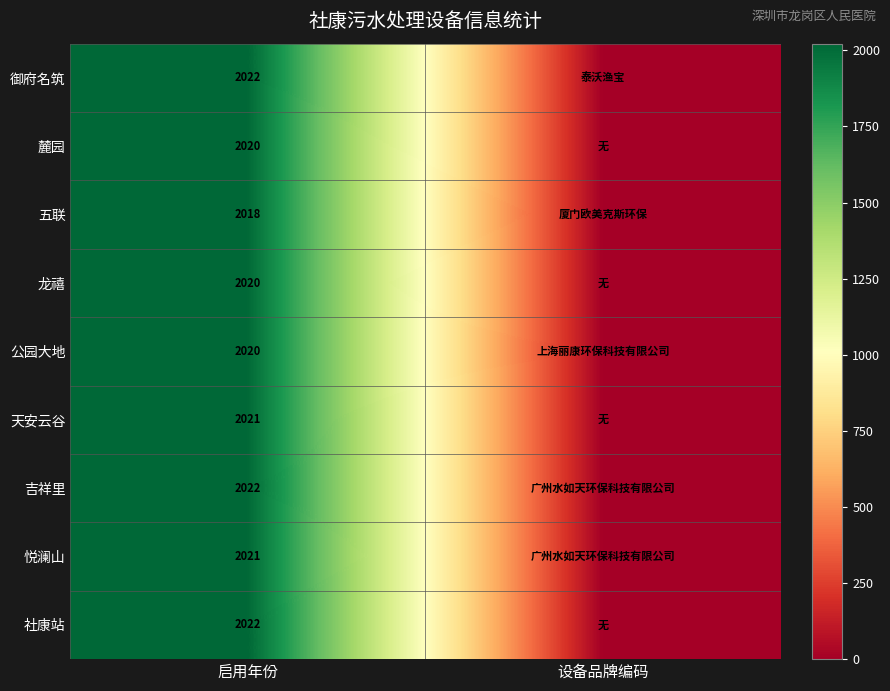

What is the total value across all series at 设备品牌编码?

21